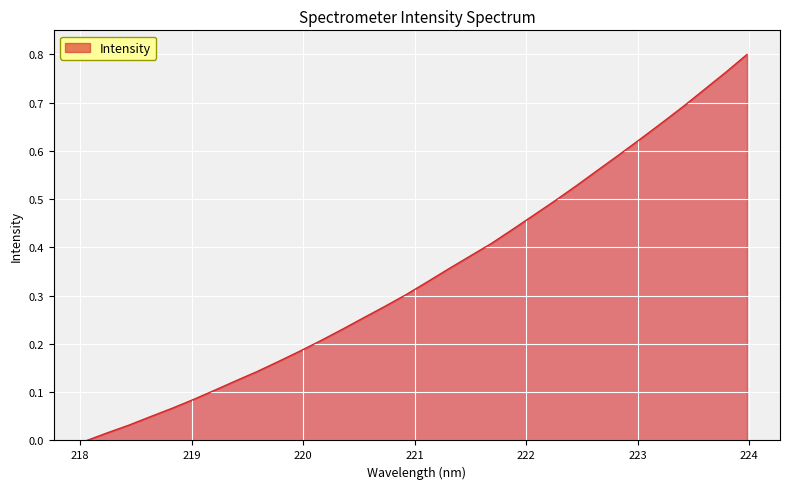

Reading left to right, list all the values displayed in this chart.

0.0	0.0	0.0	0.0	0.1	0.1	0.1	0.1	0.1	0.2	0.2	0.2	0.2	0.3	0.3	0.3	0.3	0.4	0.4	0.4	0.4	0.5	0.5	0.5	0.6	0.6	0.6	0.7	0.7	0.7	0.8	0.8